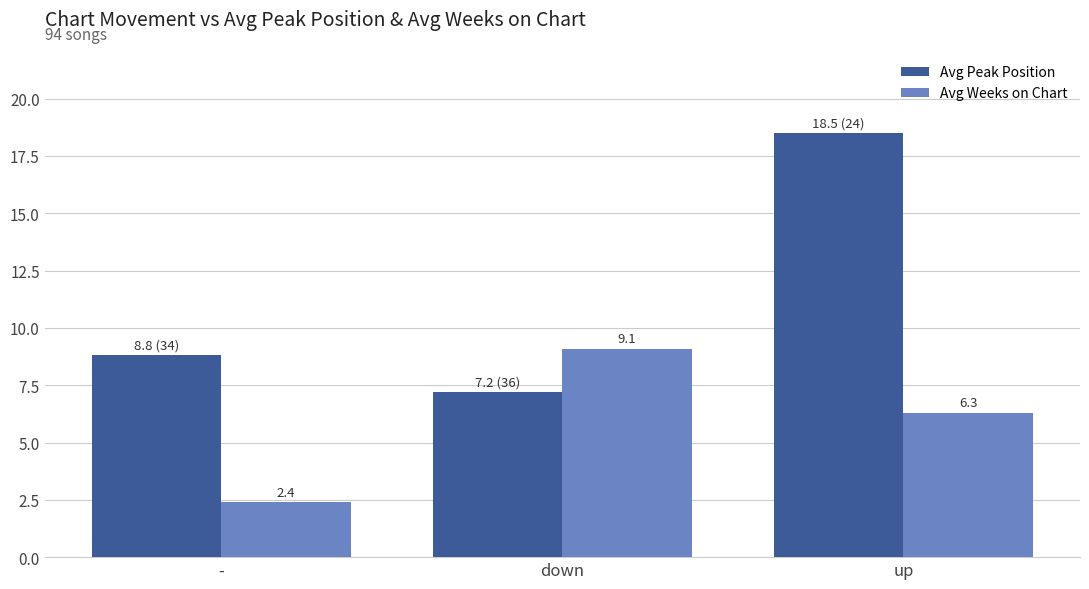

Which category has the lowest value in the Avg Peak Position series?

down